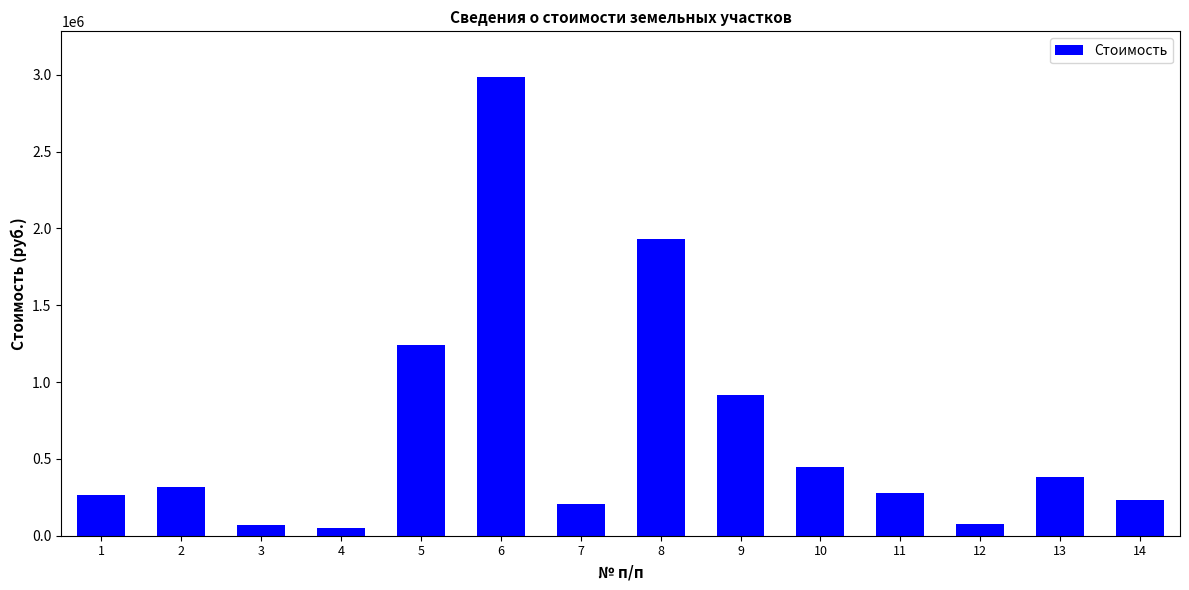

What is the average value?

671886.2